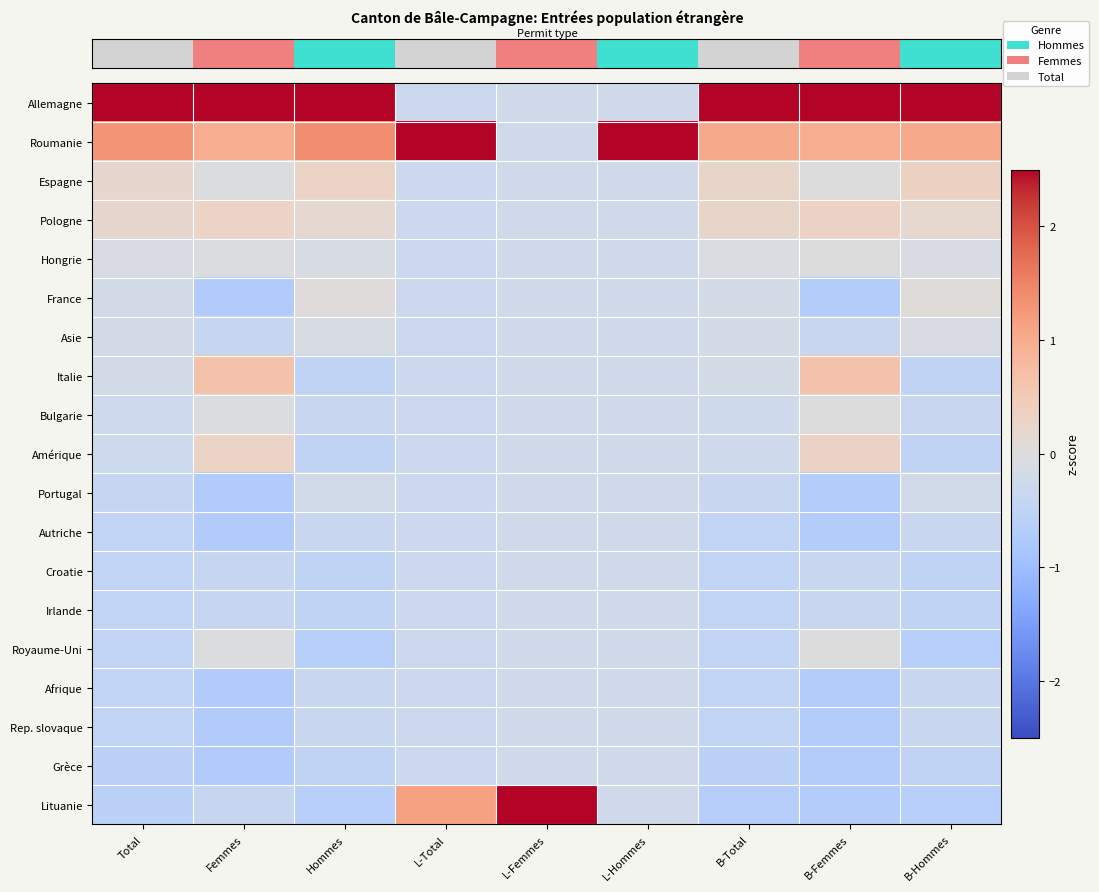

Which category has the lowest value across all series?

Femmes